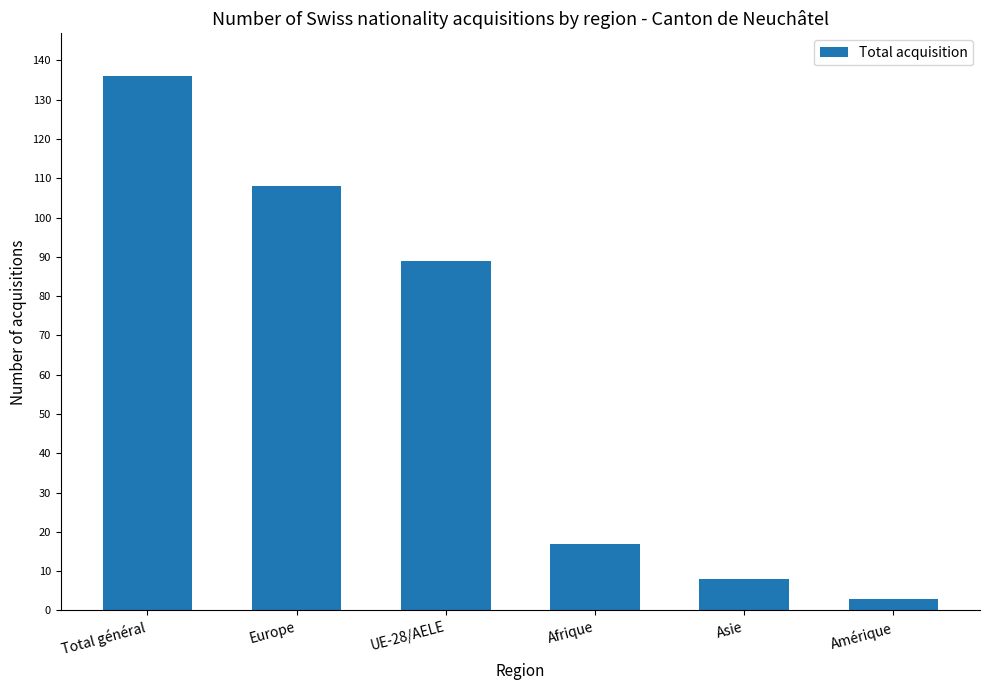

What is the sum of all values?

361